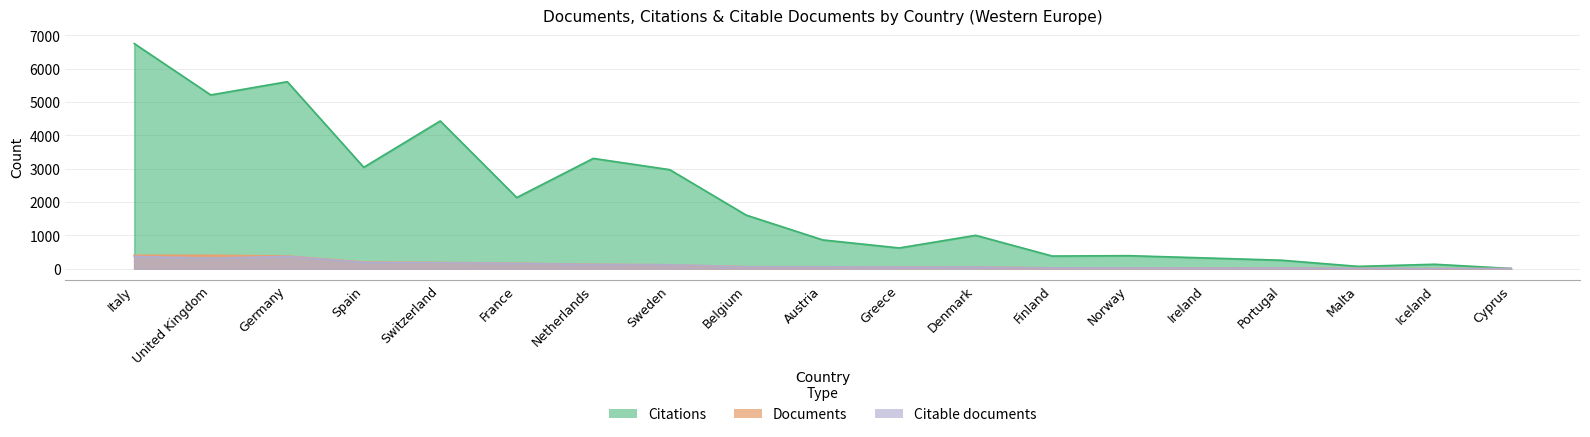

Which series has the widest spread of values?

Citations